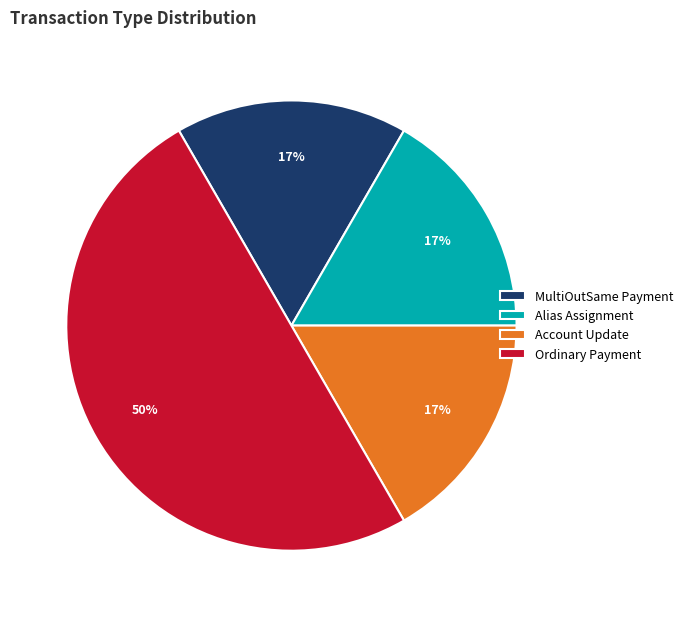

True or false: Alias Assignment accounts for 17% of the total.

True